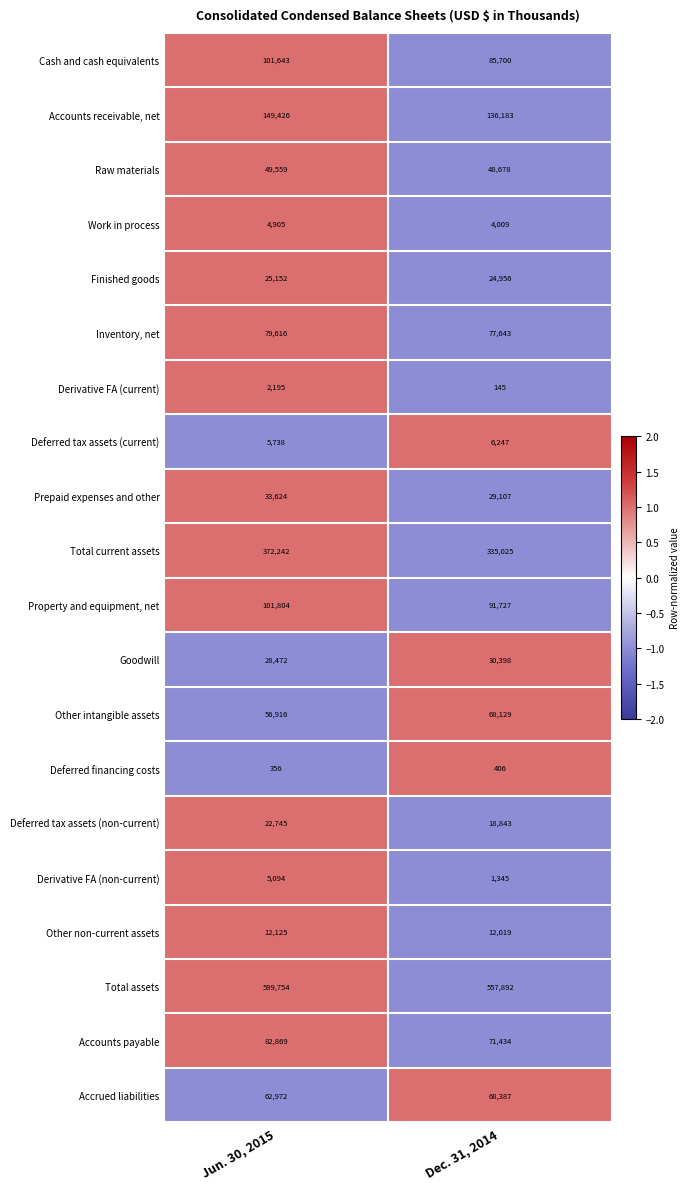

At which label is Prepaid expenses and other closest to 31365?

Dec. 31, 2014